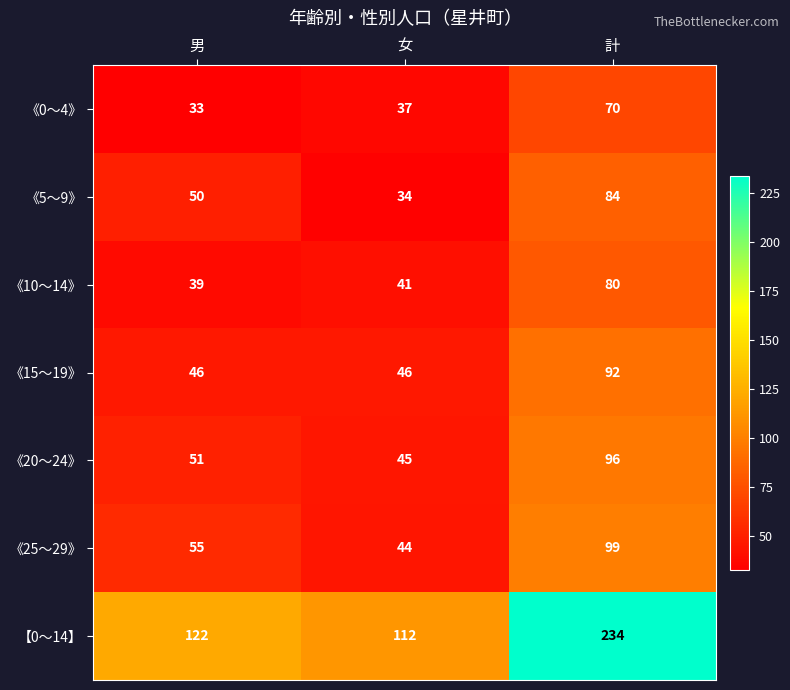

At 女, list the series in order from largest to smallest.

【0～14】, 《15～19》, 《20～24》, 《25～29》, 《10～14》, 《0～4》, 《5～9》